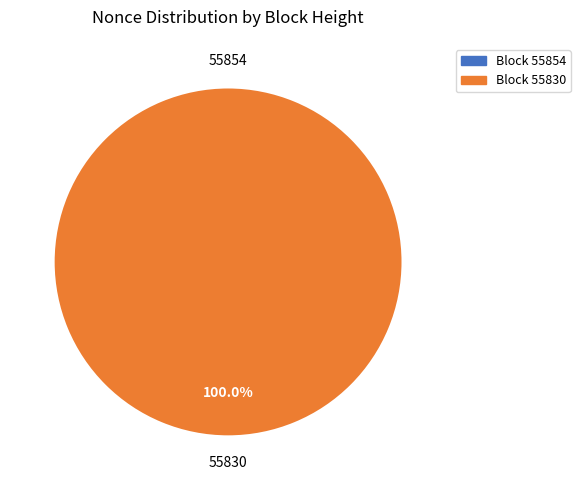

What is the change in value from 55854 to 55830?

+2969